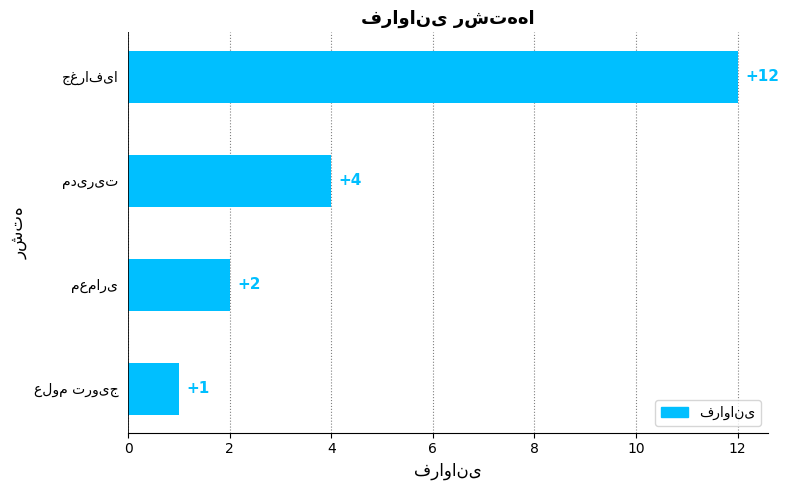

What is the sum of all values?

19